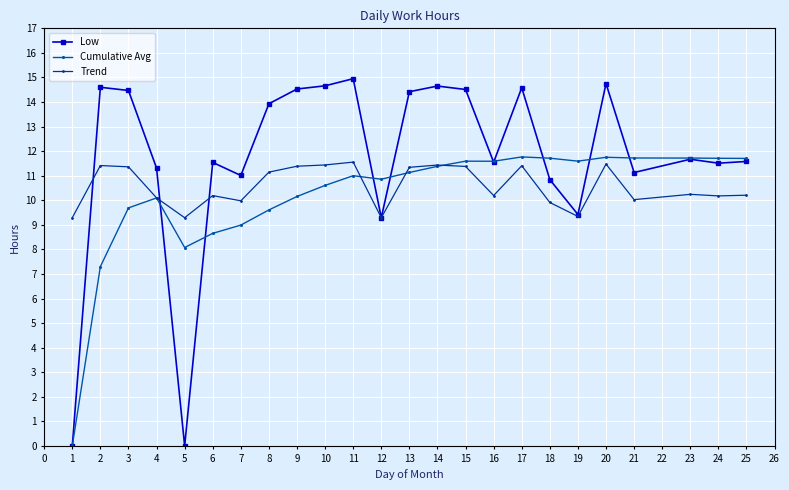

True or false: Trend and Cumulative Avg intersect in this chart.

True